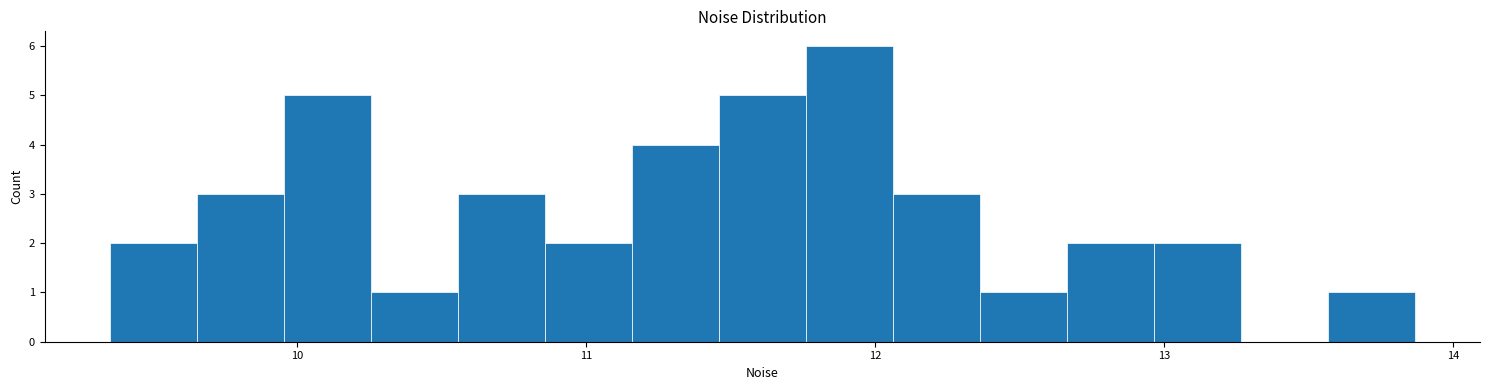

Read against the x-axis, roughly where is the centre of the tallest bar?

11.9